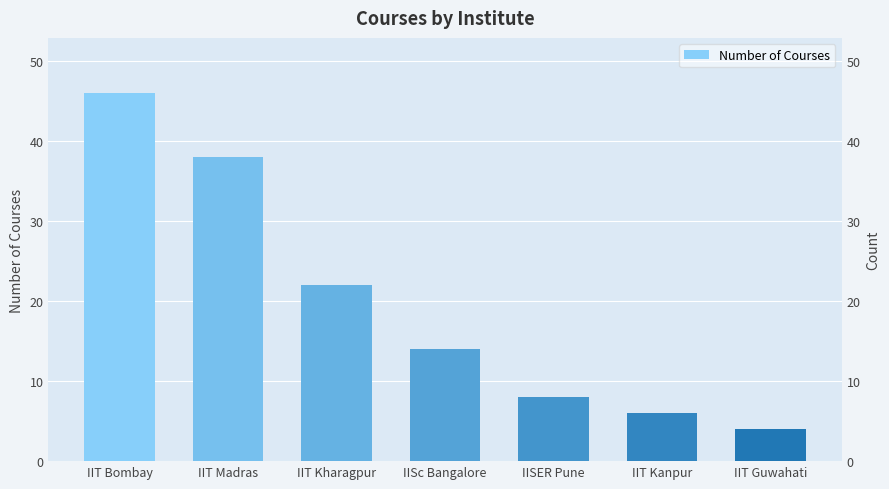

What is the label of the 6th bar from the right?

IIT Madras